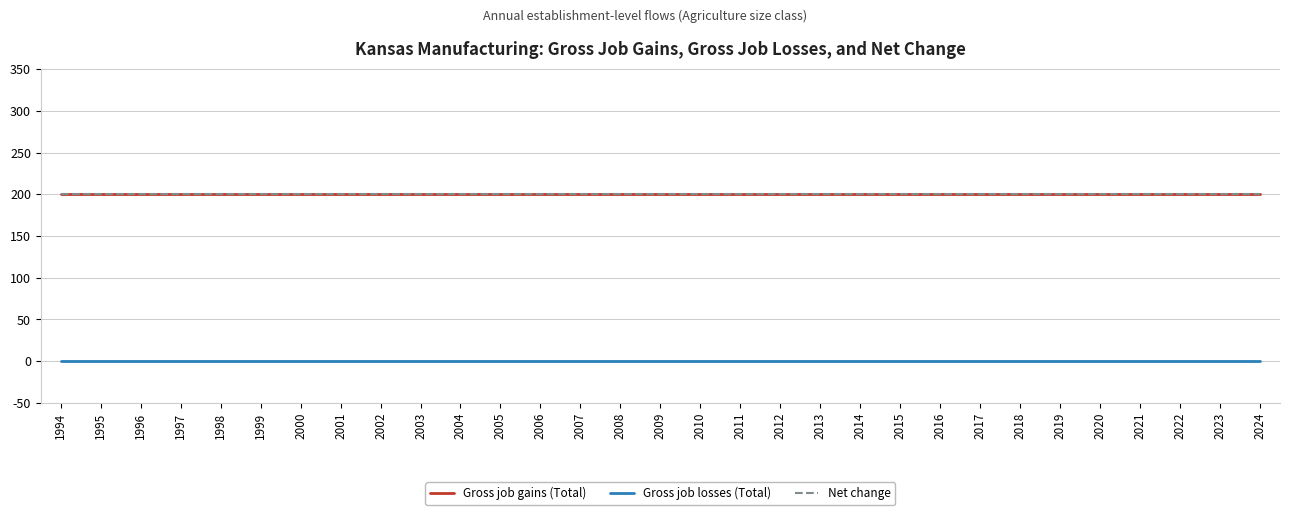

List the series in order of their peak value, highest first.

Gross job gains (Total), Net change, Gross job losses (Total)